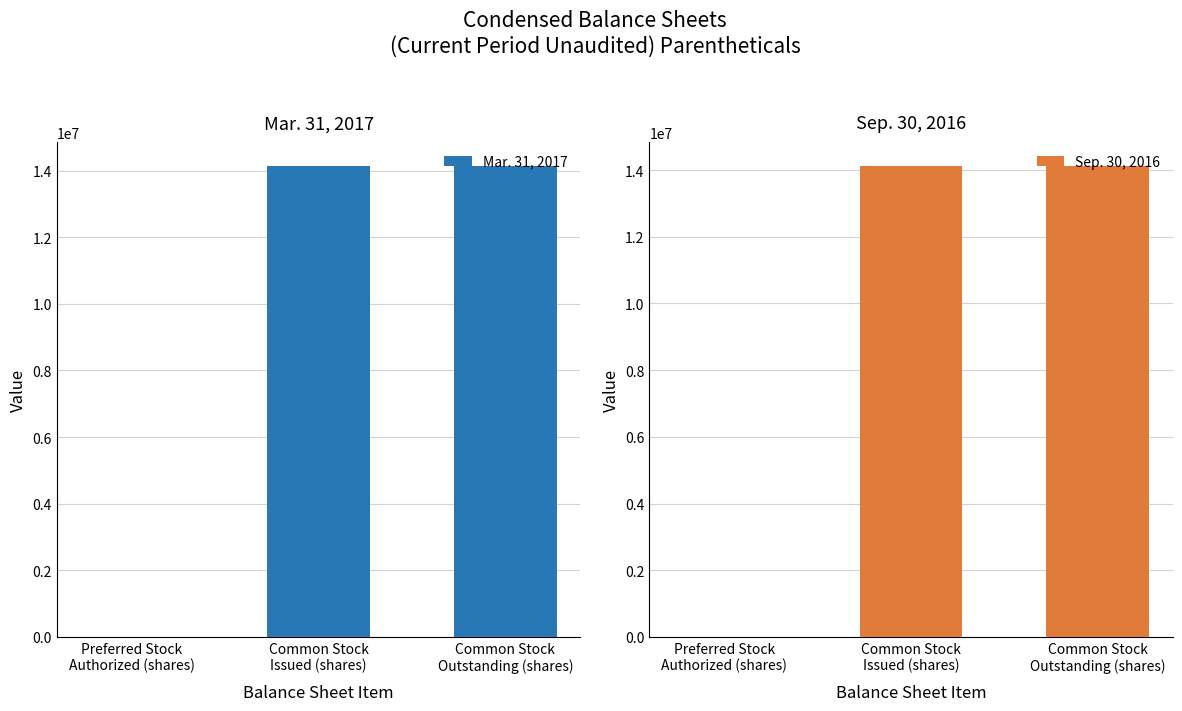

What is the difference between the highest and lowest values at Common Stock
Outstanding (shares)?

17833